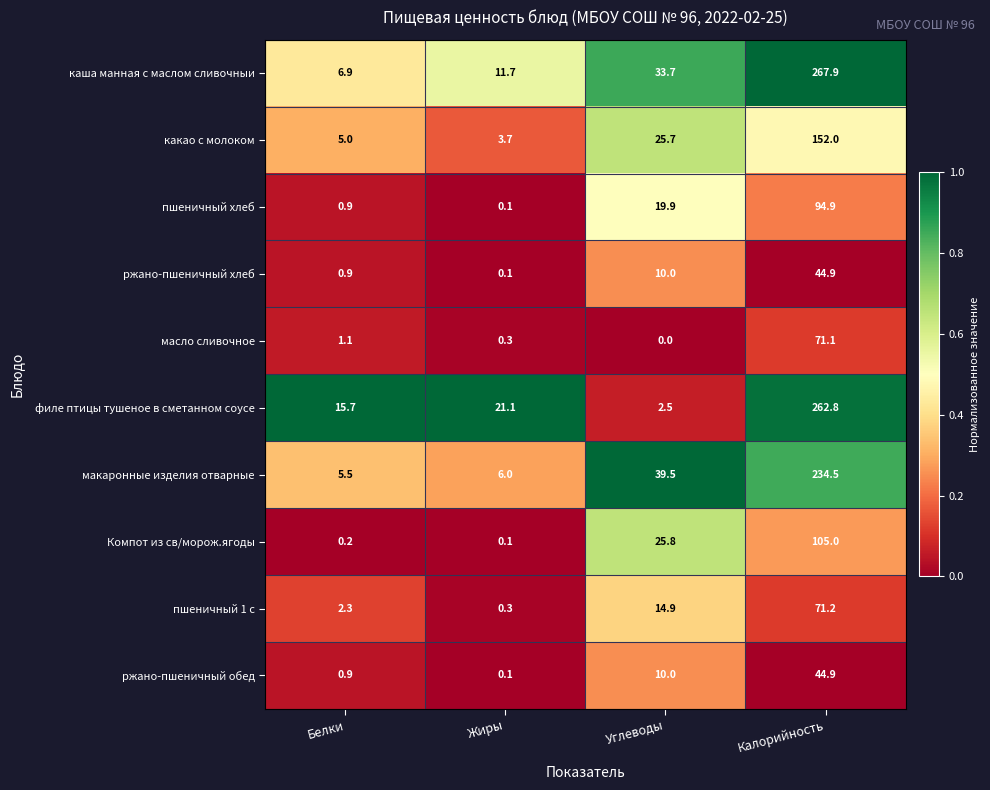

At how many categories does at least one series exceed 0?

4